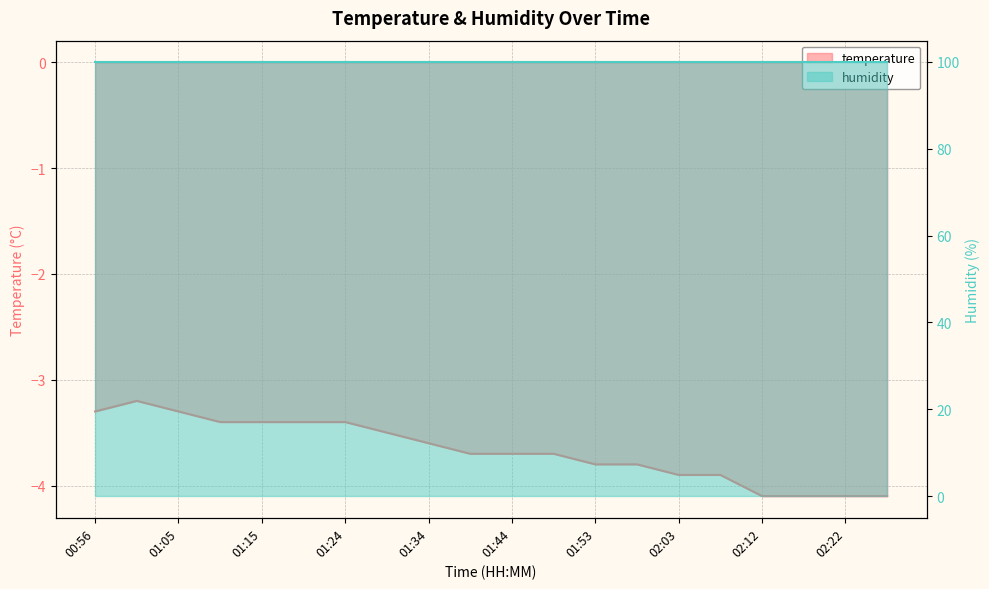

List the labels in order of value, largest first.

01:01, 00:56, 01:05, 01:10, 01:15, 01:20, 01:24, 01:29, 01:34, 01:39, 01:44, 01:48, 01:53, 01:58, 02:03, 02:08, 02:12, 02:17, 02:22, 02:27